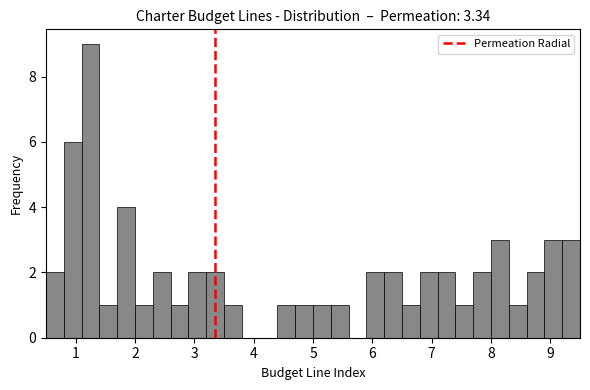

Read against the x-axis, roughly where is the centre of the tallest bar?

1.3